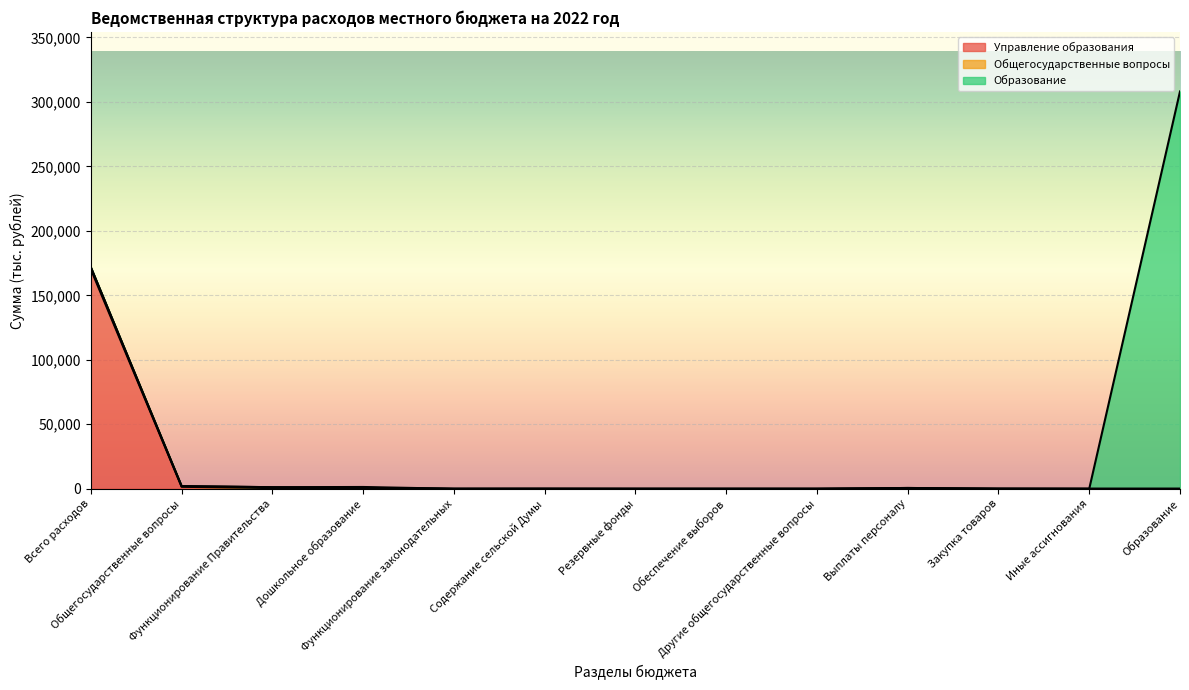

How many lines are shown in the chart?

3